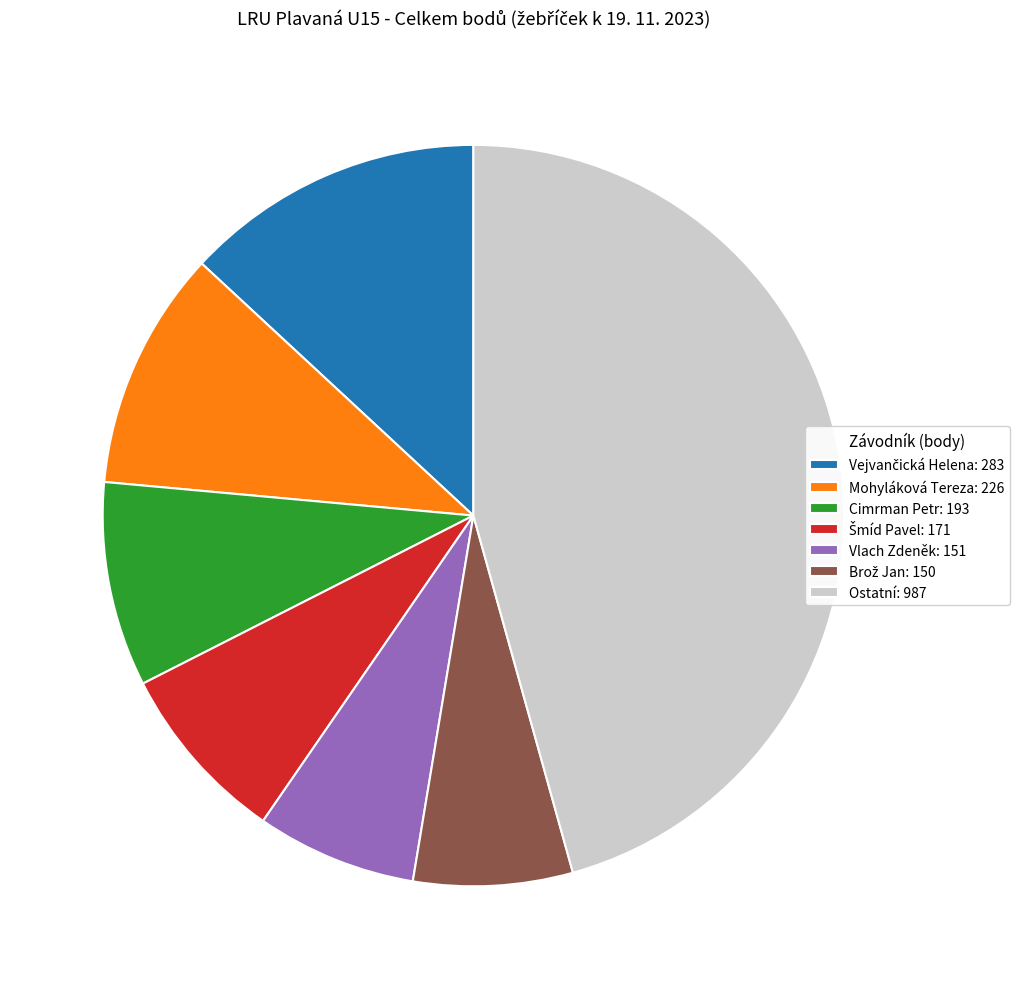

How many slices are in this pie chart?

7